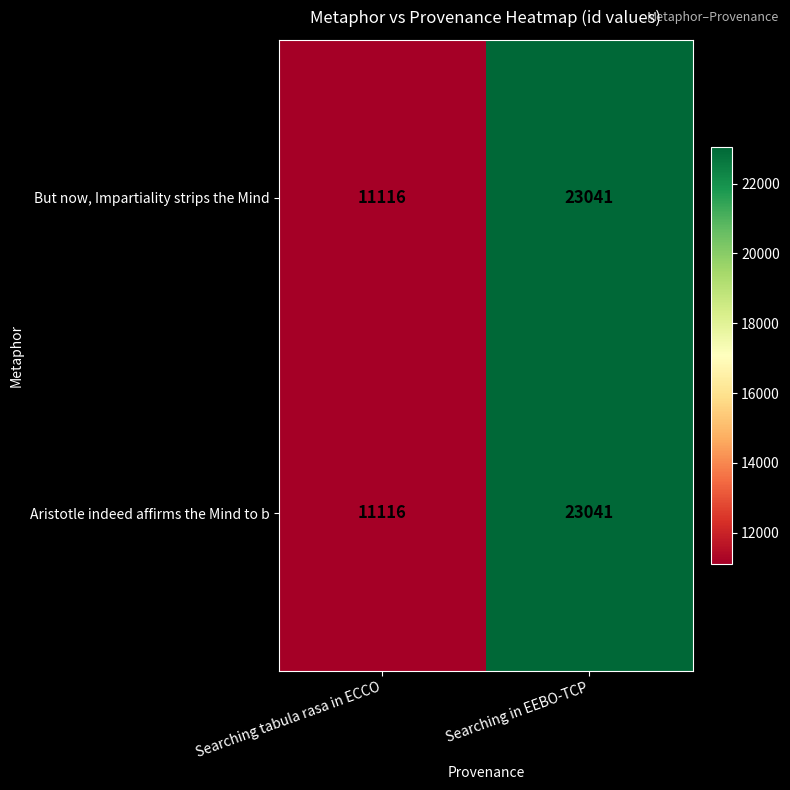

The But now, Impartiality strips the Mind series shows 37115 at Searching in EEBO-TCP. True or false?

False